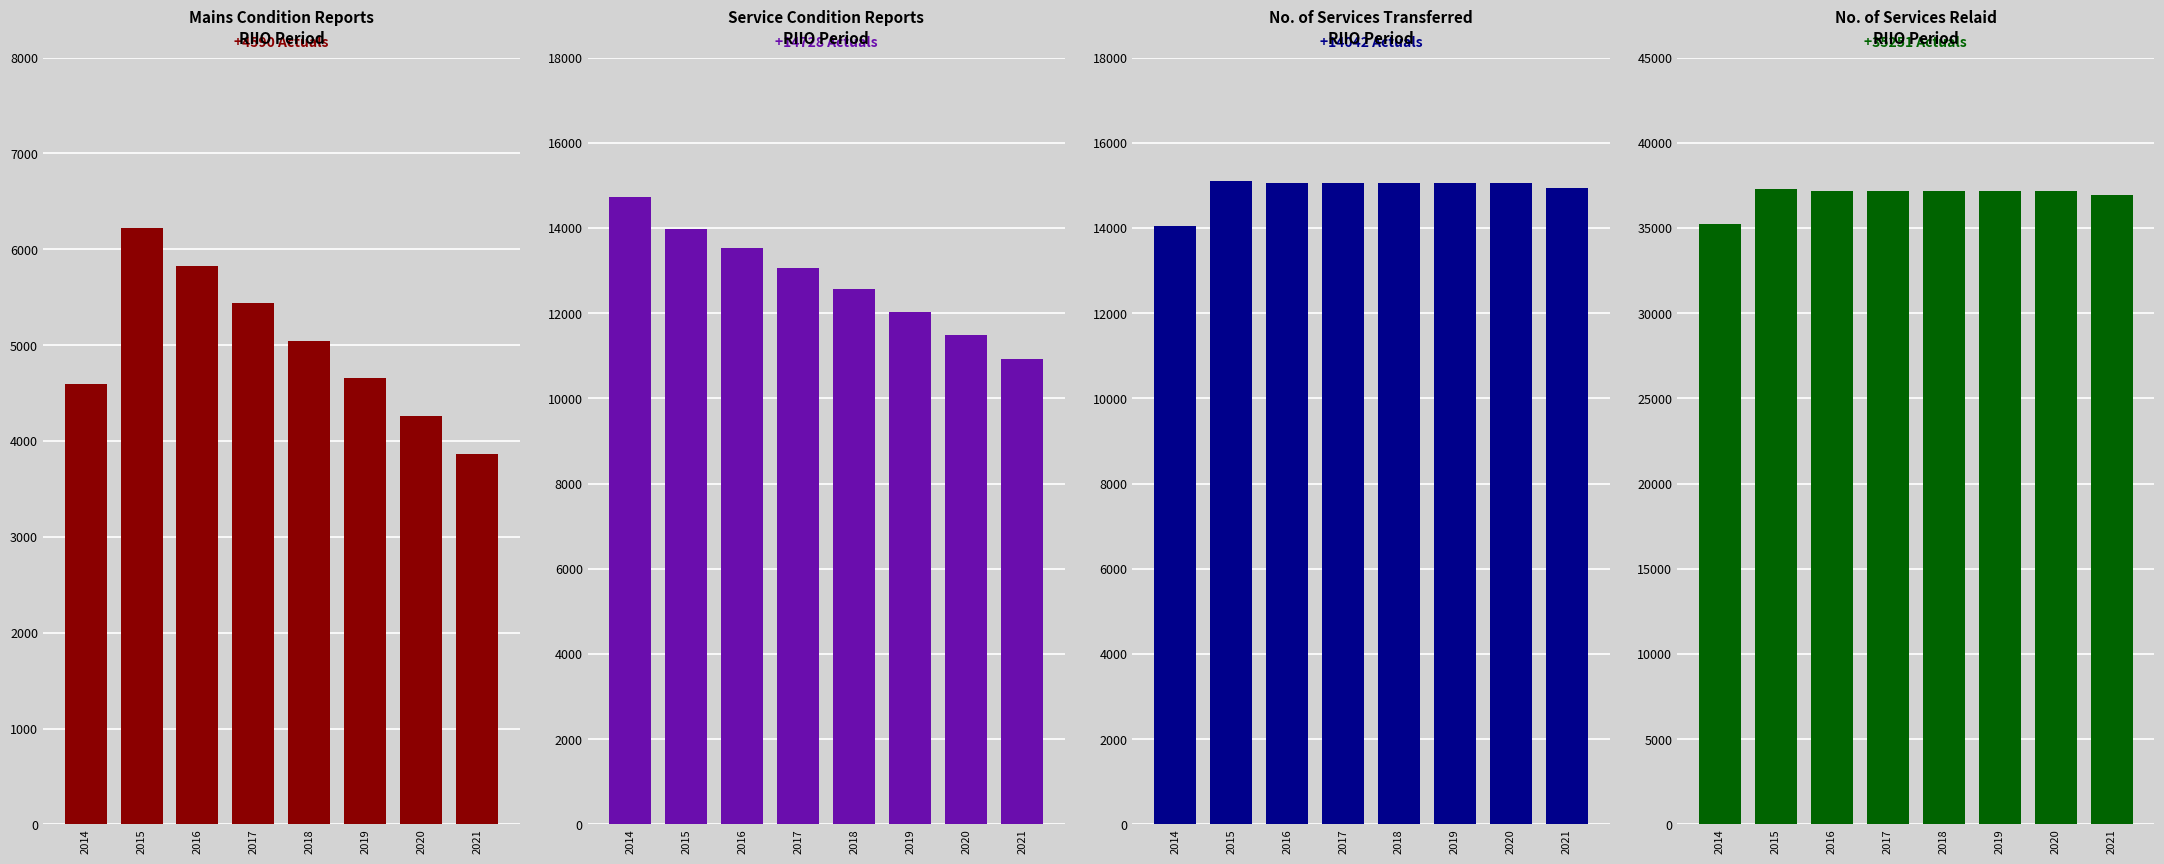

Rank the series by their maximum value, from lowest to highest.

Mains condition reports, Service condition reports, No. of services transferred, No. of services relaid